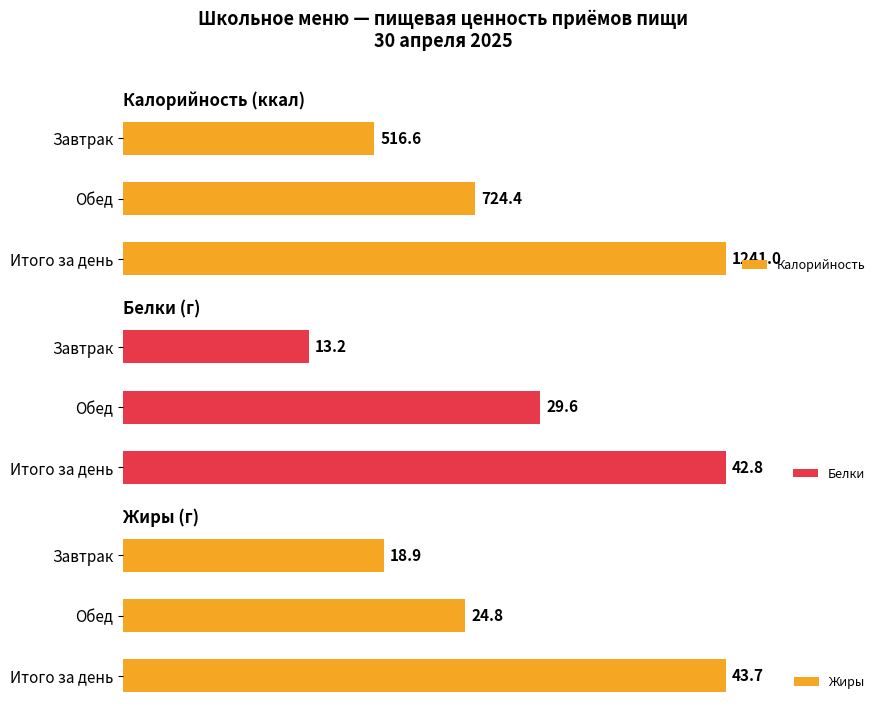

Rank the categories by Калорийность value from lowest to highest.

Завтрак, Обед, Итого за день